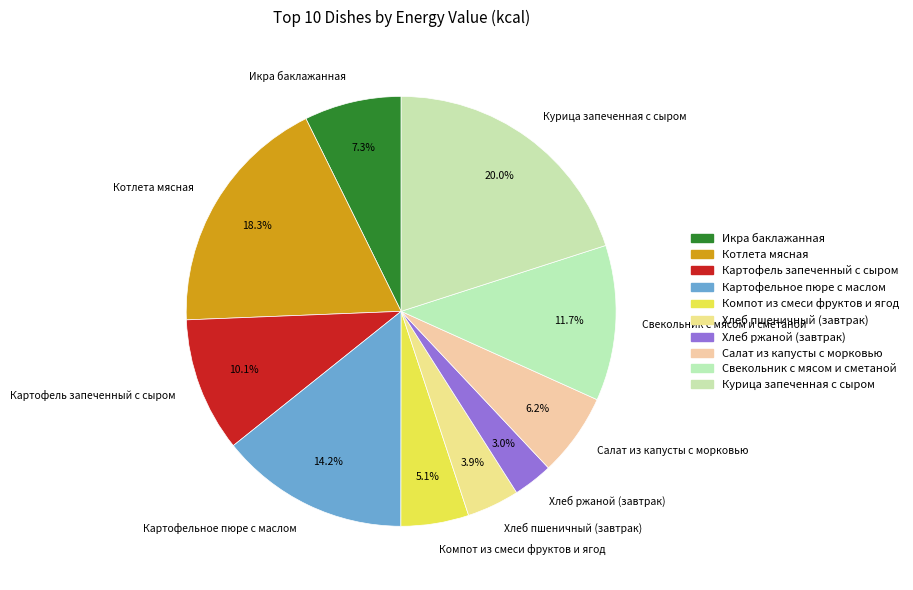

To the nearest percent, what is the combined percentage of Хлеб ржаной (завтрак) and Картофель запеченный с сыром?

13%